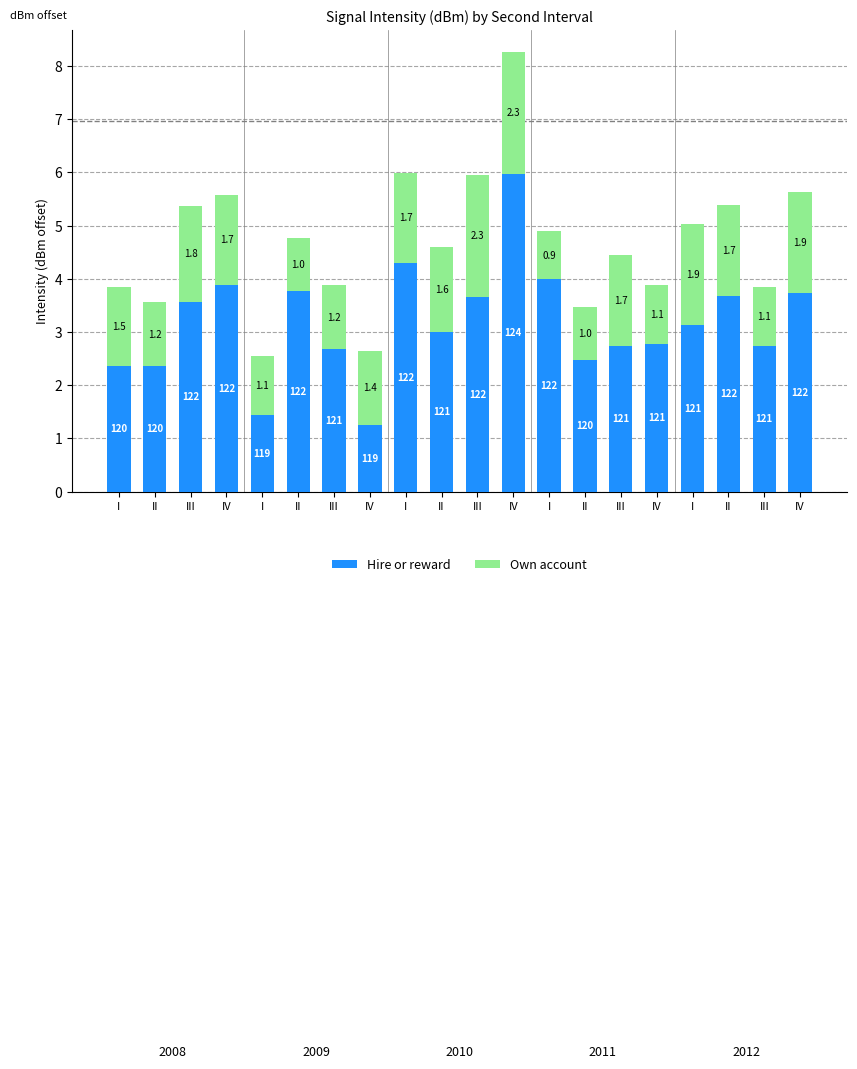

What is the total value across all series at IV?

5.6